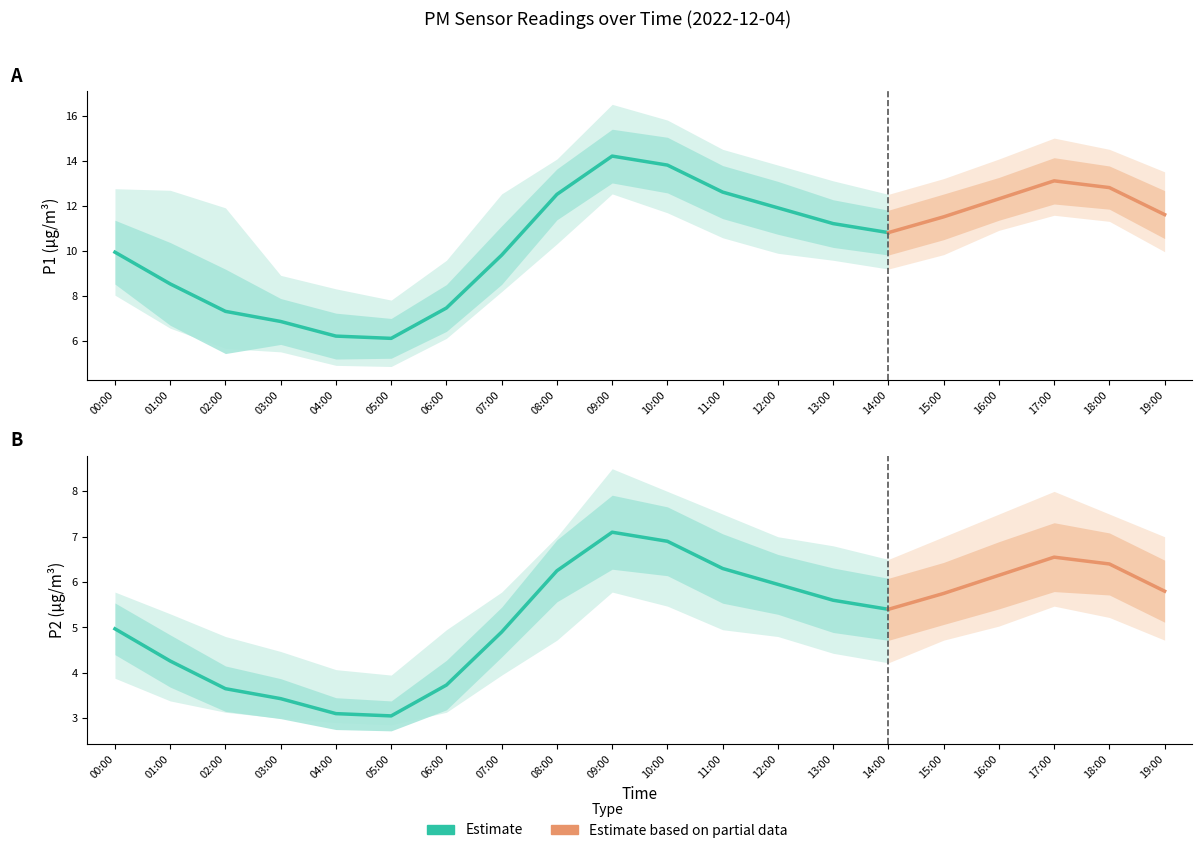

At which category does the chart reach its minimum across all series?

05:00